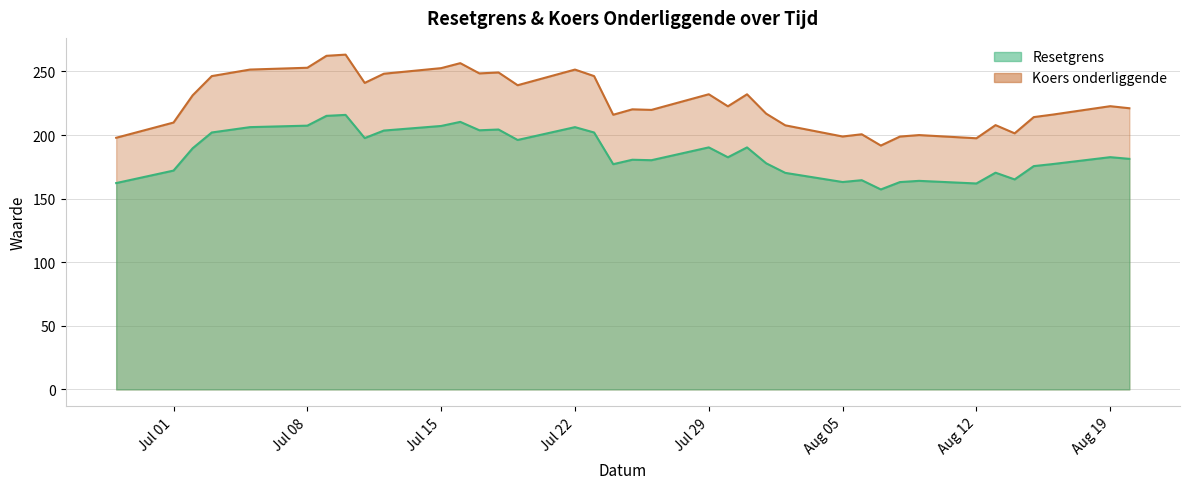

True or false: Koers onderliggende and Resetgrens intersect in this chart.

False